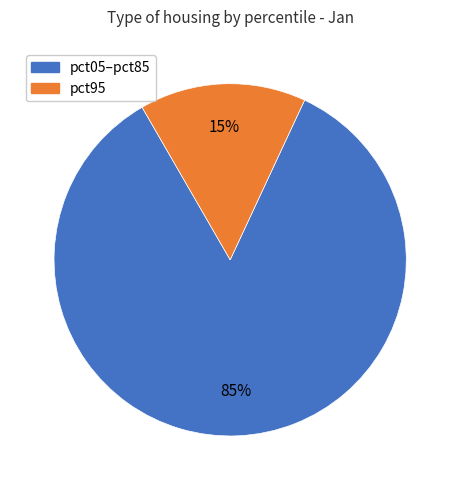

Is there a majority slice in this chart?

Yes